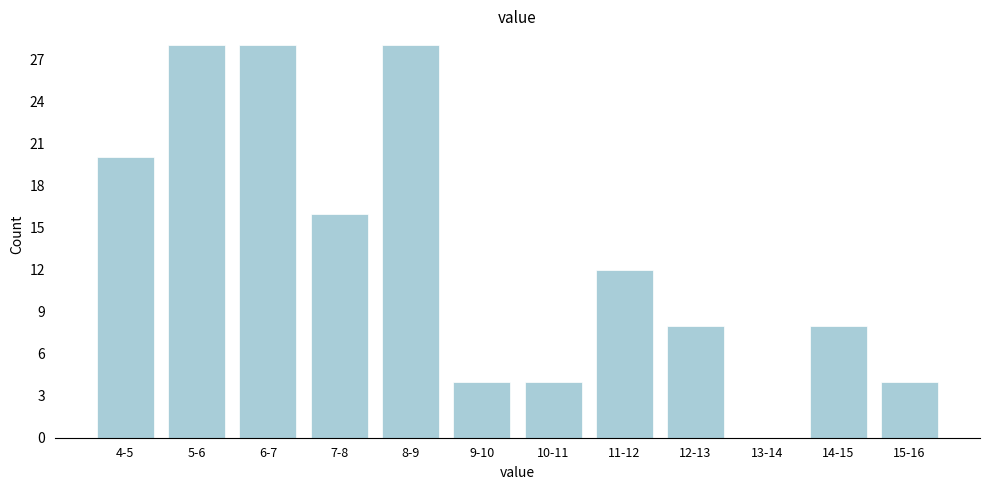

Reading left to right, transcribe all the data shown in this chart.

4-5=20	5-6=28	6-7=28	7-8=16	8-9=28	9-10=4	10-11=4	11-12=12	12-13=8	13-14=0	14-15=8	15-16=4